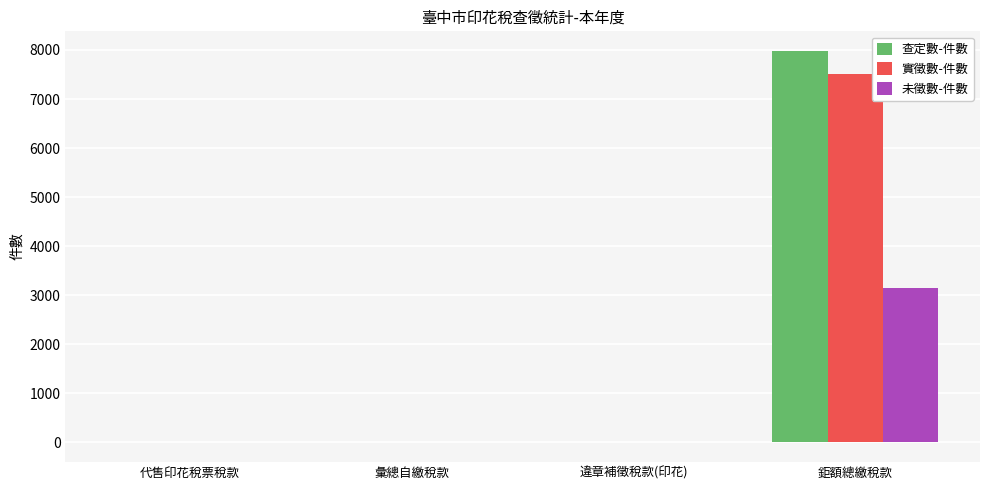

How many groups of bars are there?

4